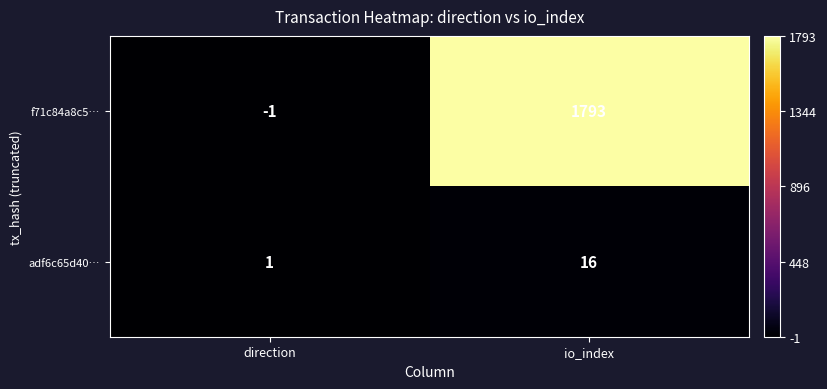

Between direction and io_index, which series saw the biggest shift?

f71c84a8c5…